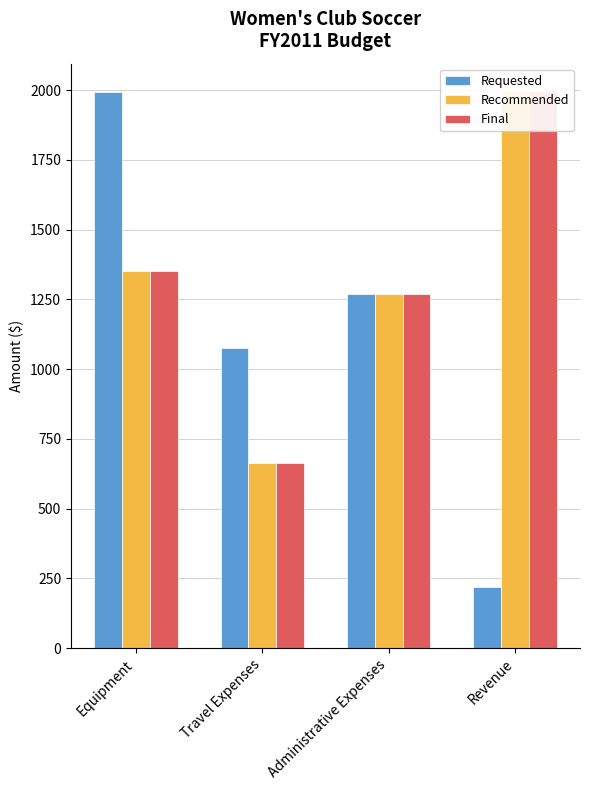

At which label does Recommended reach its peak?

Revenue